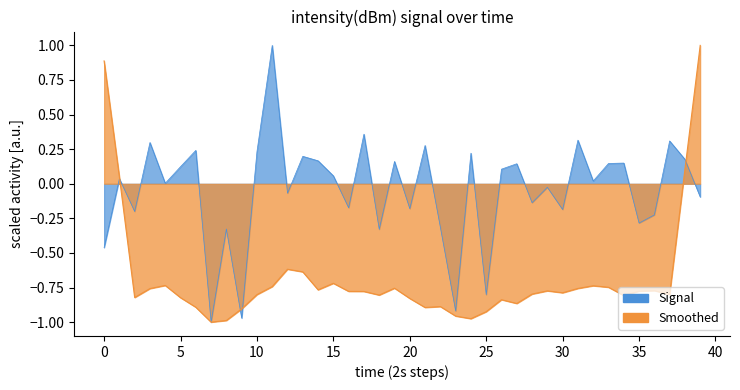

What is the minimum value shown in the chart?

-1.0